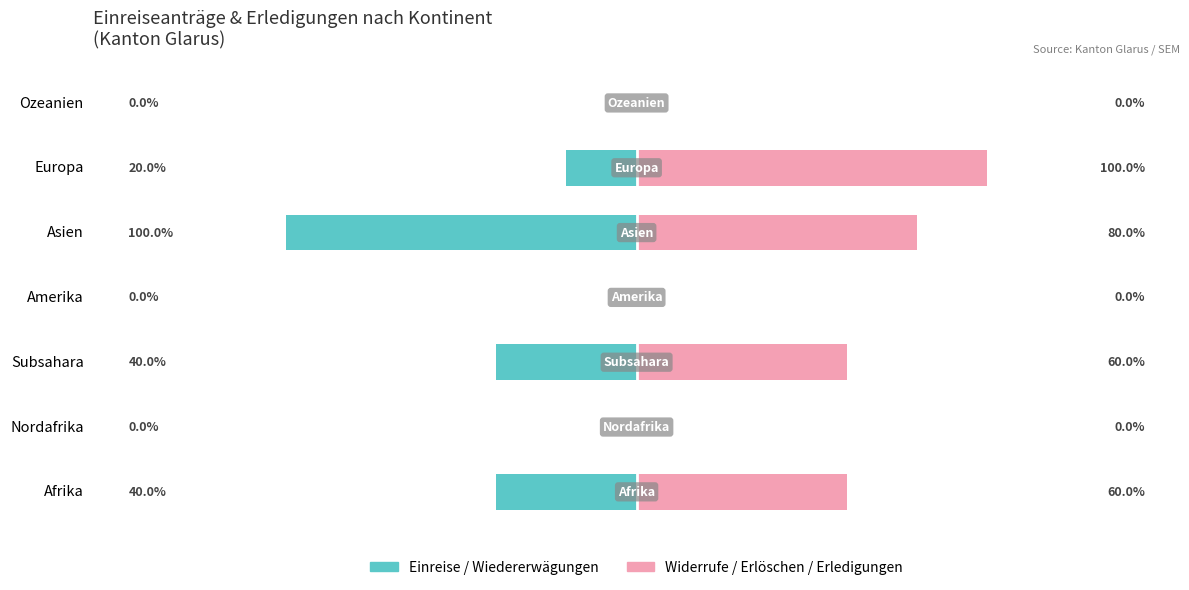

List the series in order of their overall mean, highest first.

Widerrufe / Erlöschen / Erledigungen, Einreise / Wiedererwägungen